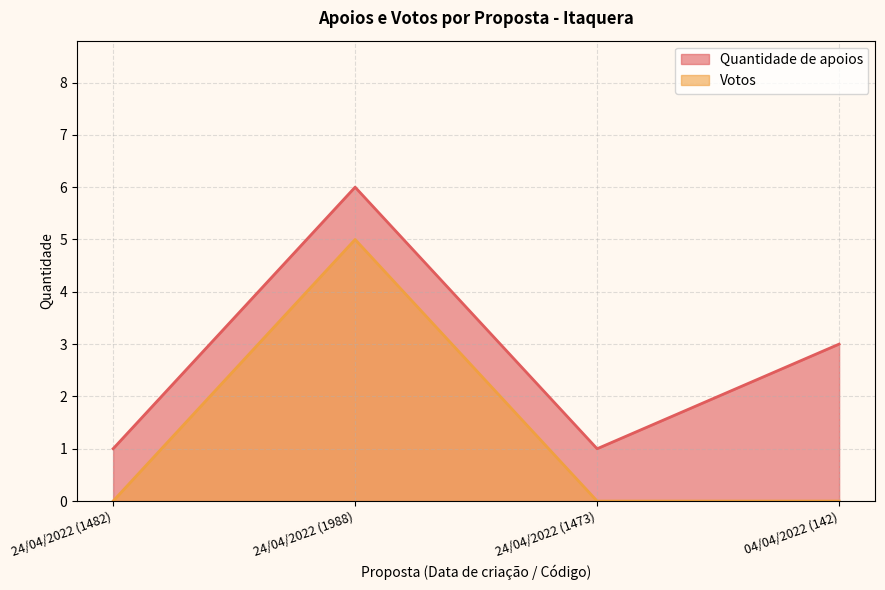

Reading right to left, what are all the values shown in this chart?

Quantidade de apoios: 04/04/2022 (142)=3	24/04/2022 (1473)=1	24/04/2022 (1988)=6	24/04/2022 (1482)=1
Votos: 04/04/2022 (142)=0	24/04/2022 (1473)=0	24/04/2022 (1988)=5	24/04/2022 (1482)=0